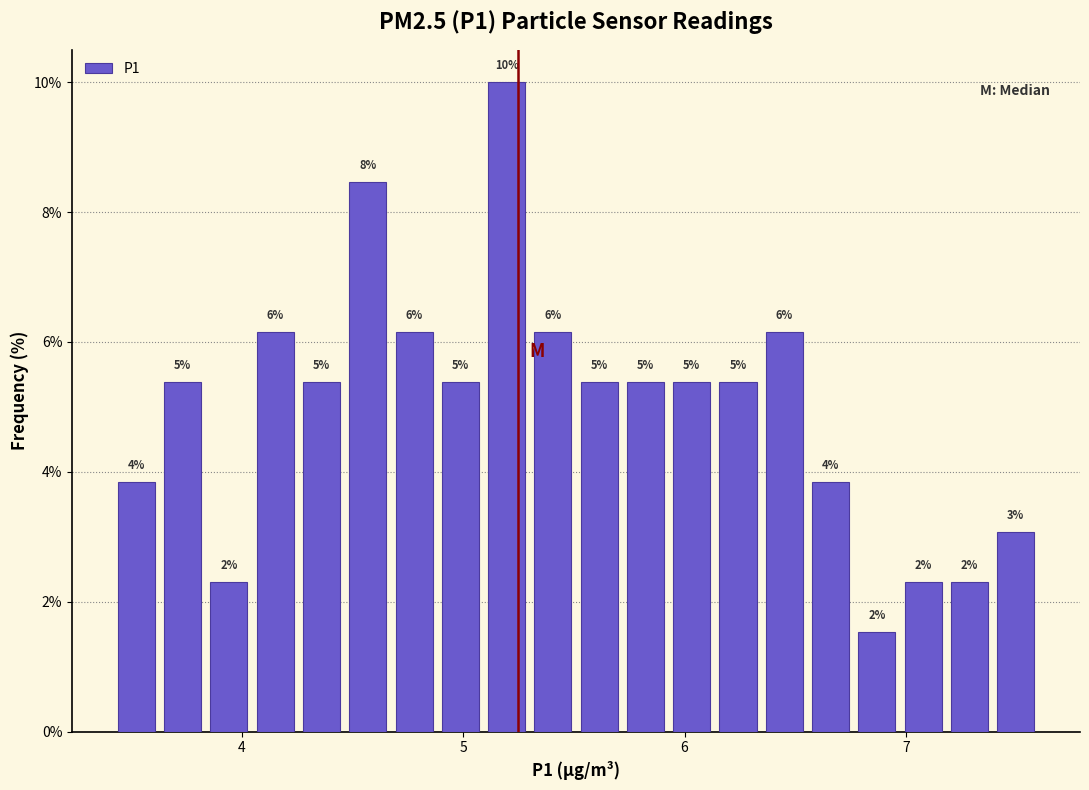

Around what value on the x-axis is the tallest bar? Give the approximate position of its centre, as read against the axis.

5.2